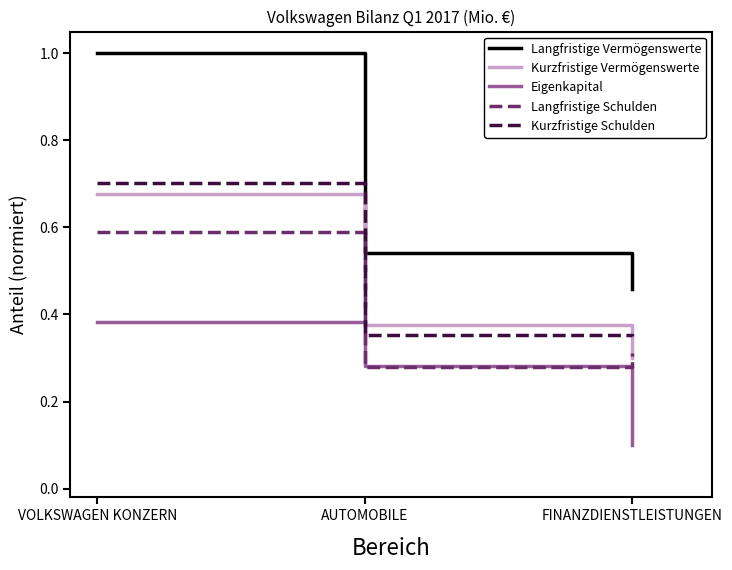

At which category is the sum across all series the highest?

VOLKSWAGEN KONZERN